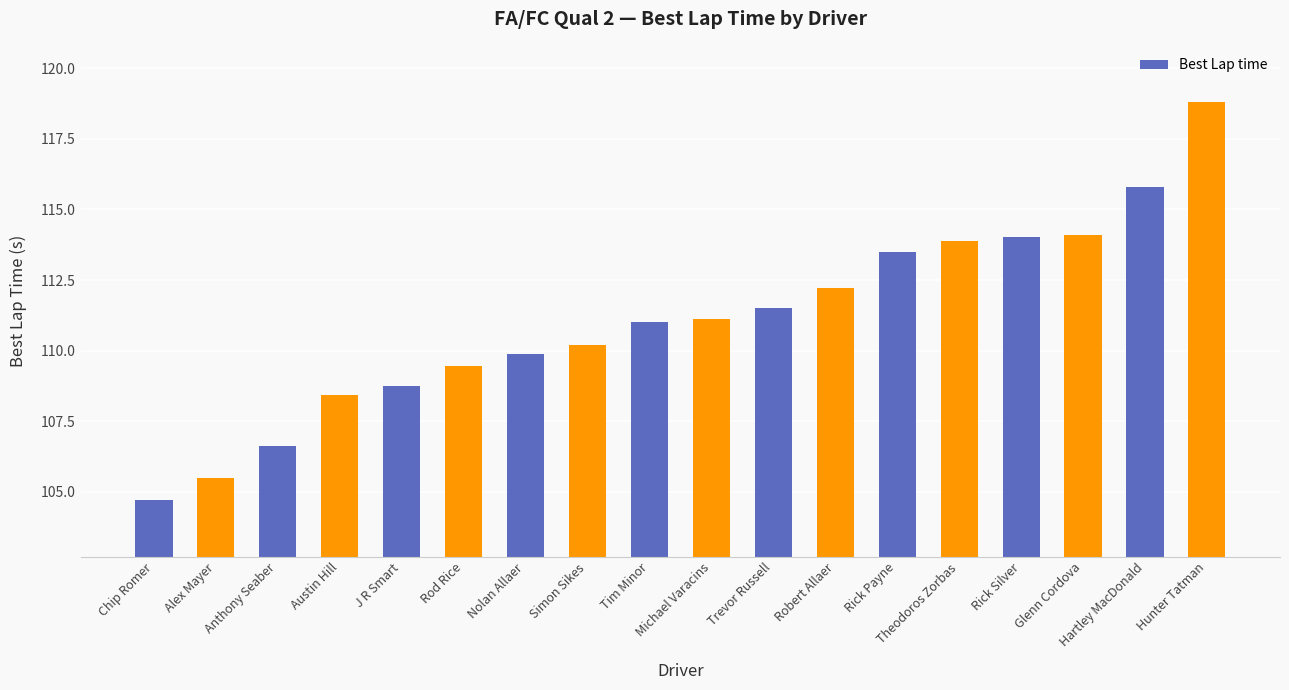

How many categories are shown in the chart?

18